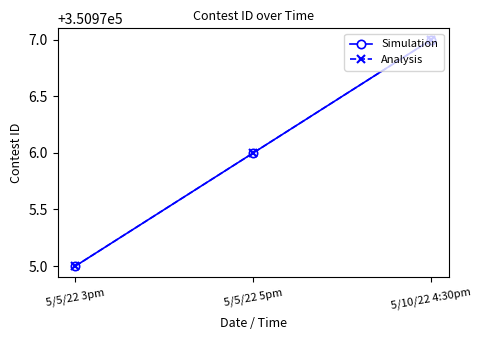

Is this an area chart (filled region under the line)?

No